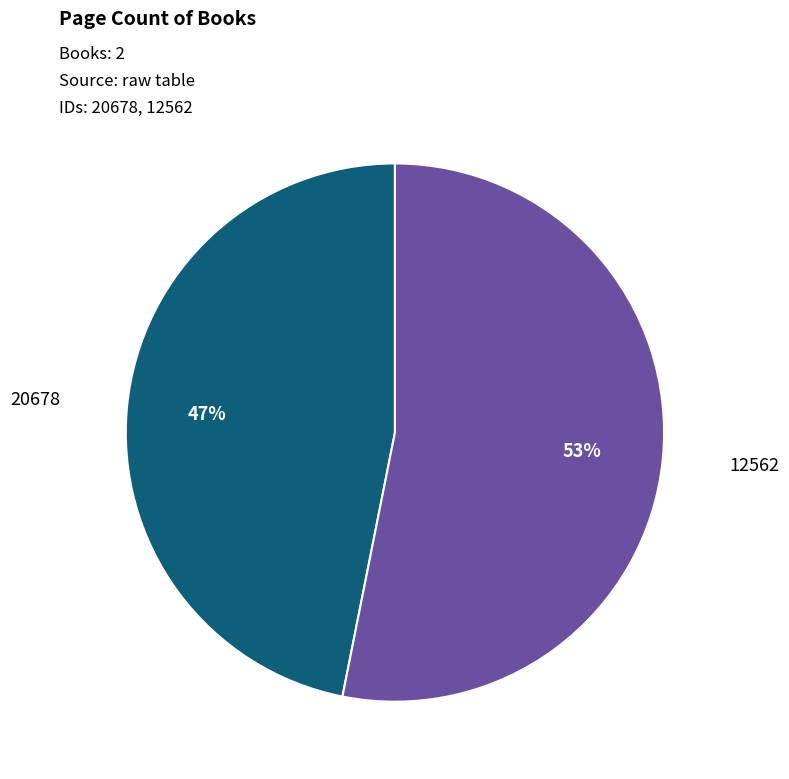

To the nearest percent, what is the difference between the largest and smallest slice percentages?

6%